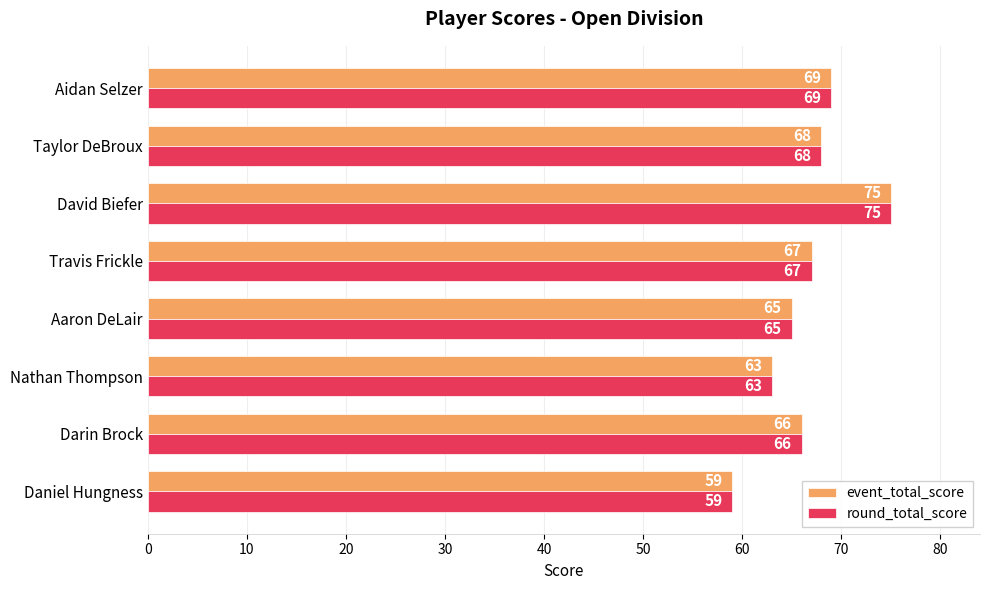

How many values in the event_total_score series are below 67?

4